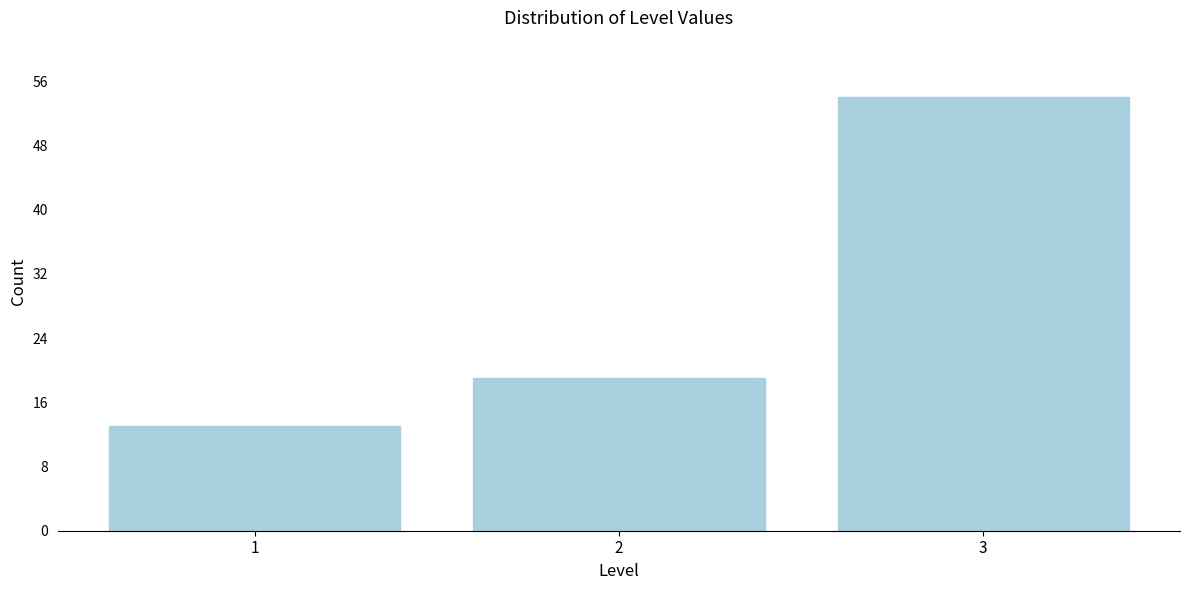

Reading right to left, transcribe all the data shown in this chart.

3=54	2=19	1=13